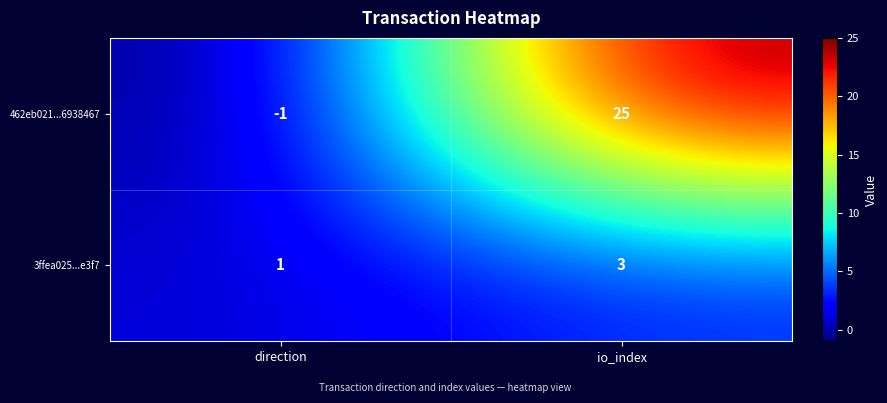

What is the sum of the 3ffea025...e3f7 values at io_index and direction?

4